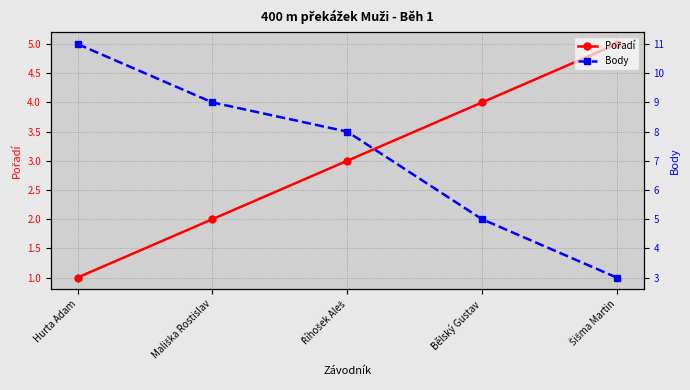

How many categories are shown in the chart?

5